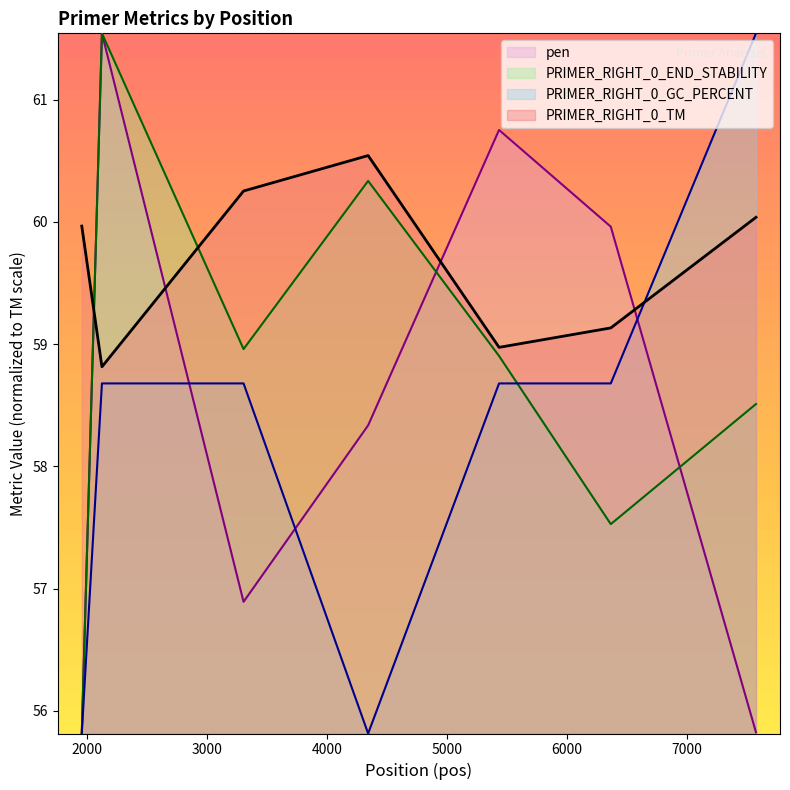

What is the minimum value for PRIMER_RIGHT_0_GC_PERCENT?

55.8